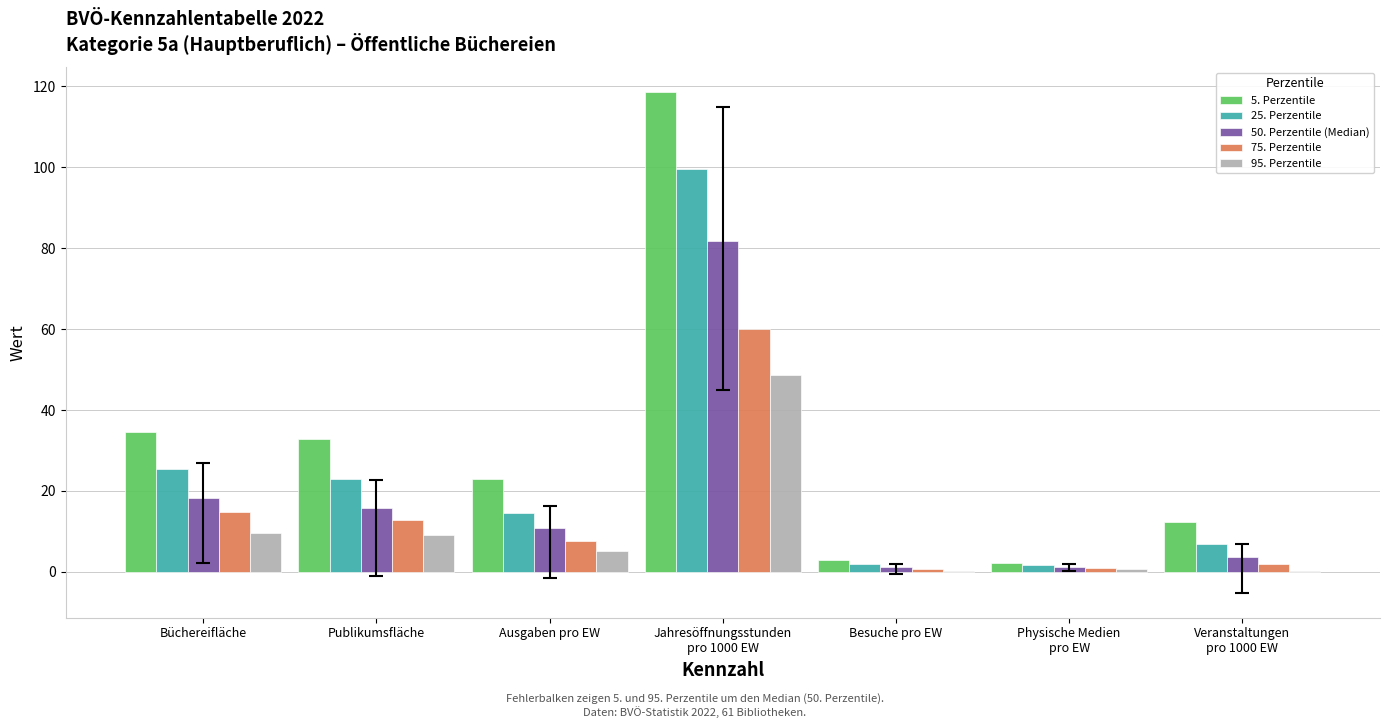

What is the highest value of the 75. Perzentile series?

60.0